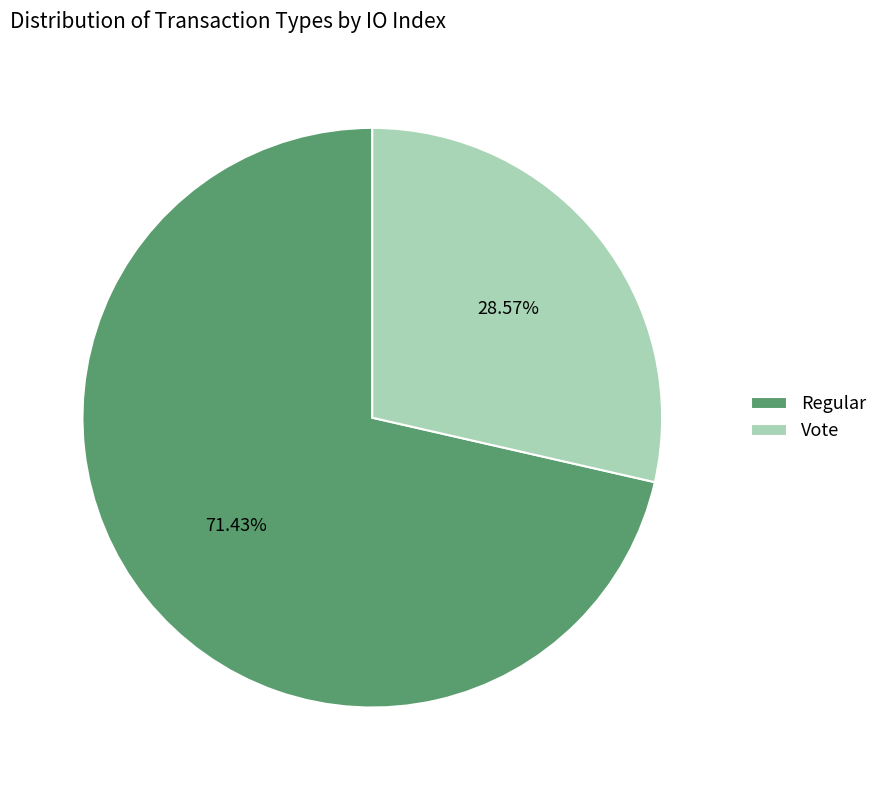

Rank the categories by value from lowest to highest.

Vote, Regular